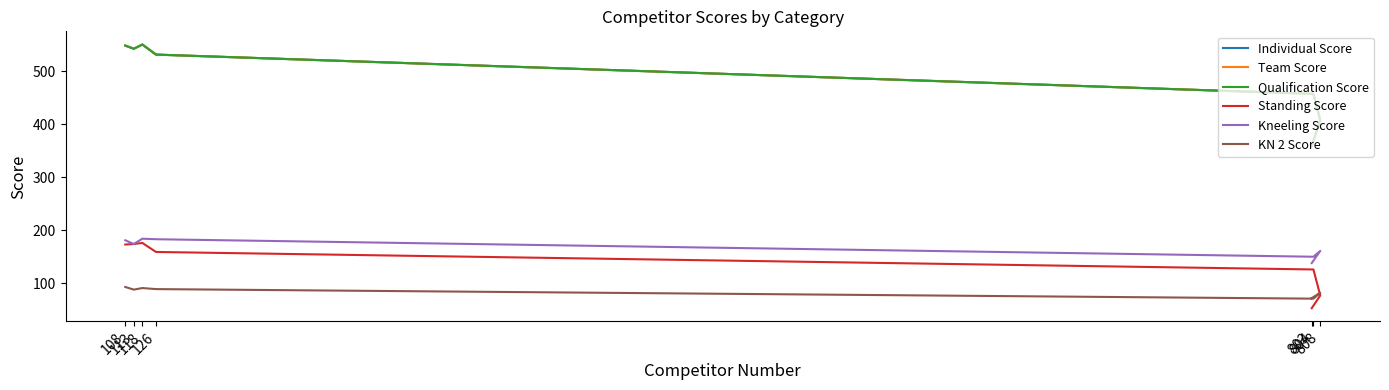

True or false: Kneeling Score has a value of 150 at 804.

True